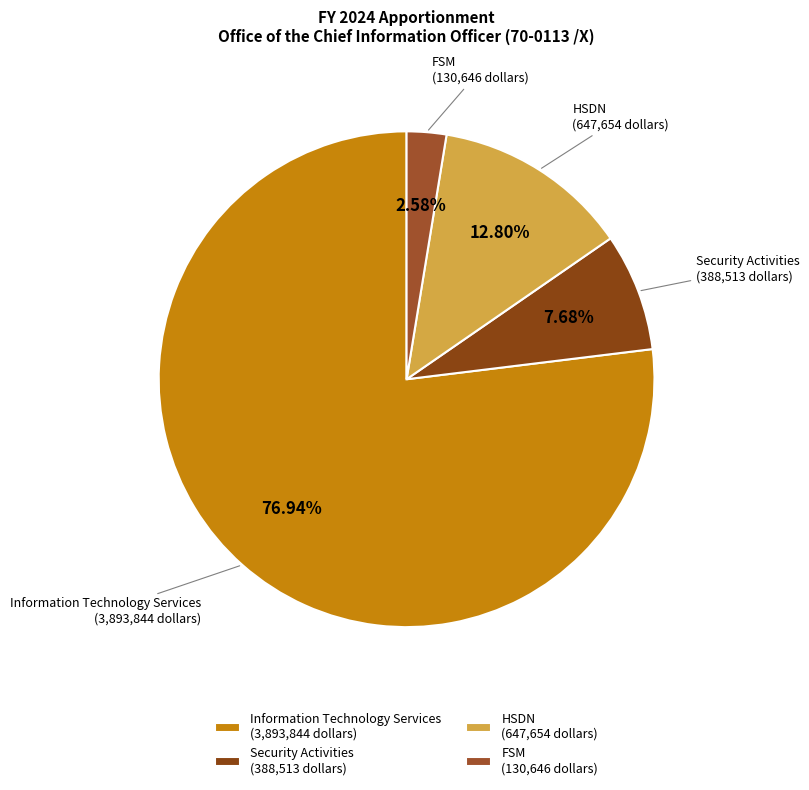

To the nearest percent, what portion does FSM represent?

3%